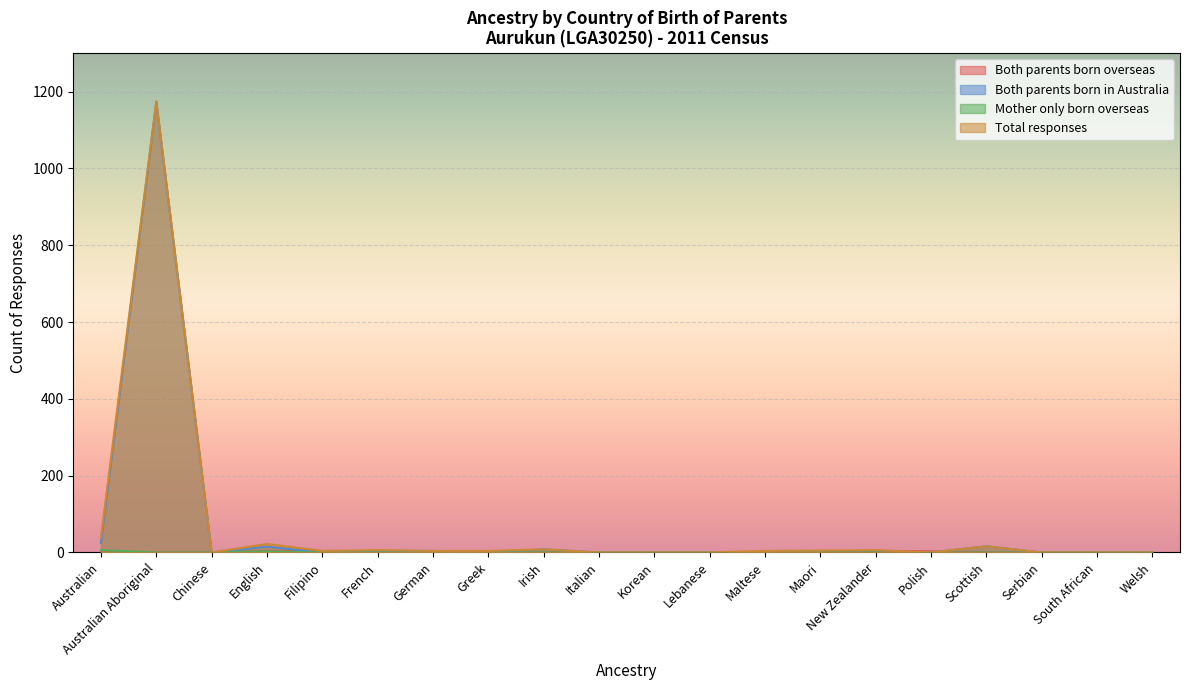

At which category does Mother only born overseas reach its first local peak?

English